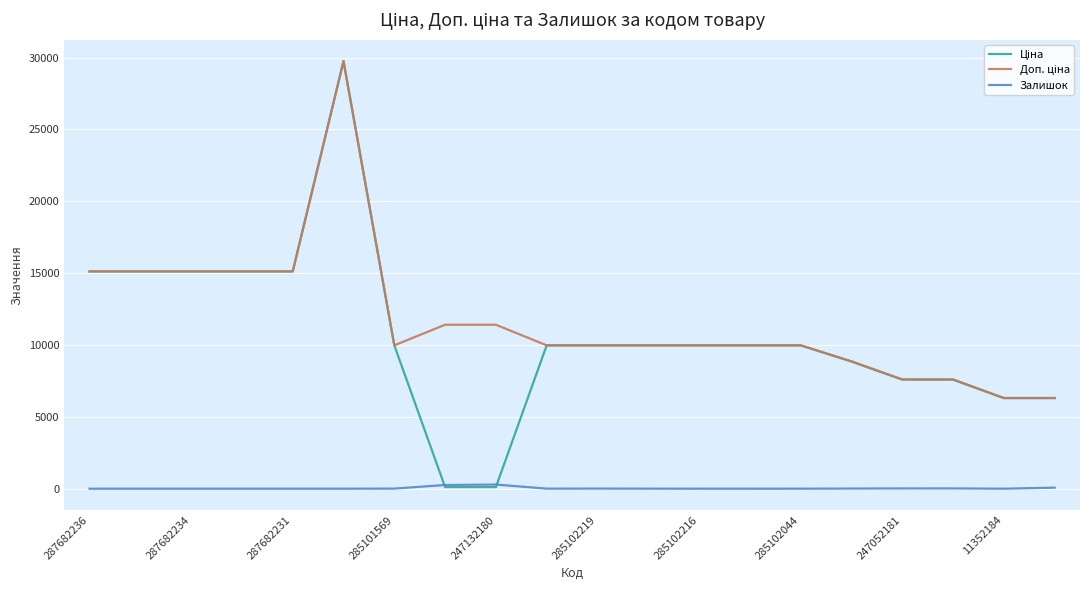

Does the chart display data point markers on the line(s)?

No